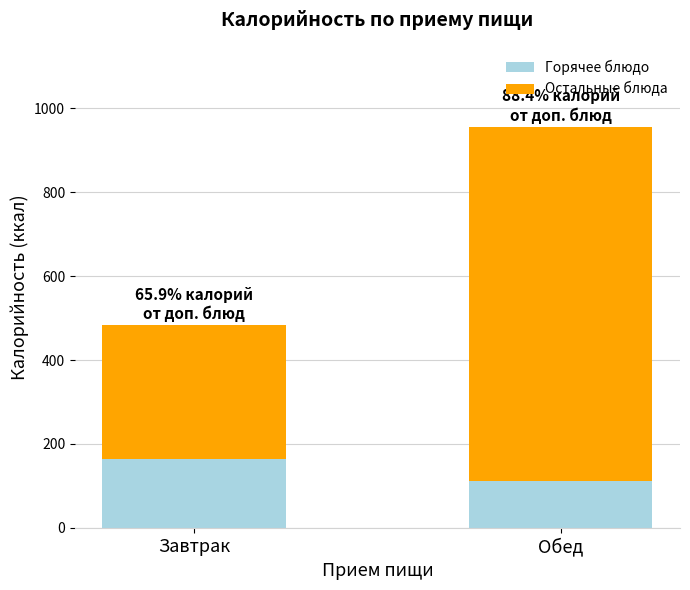

What value does the Горячее блюдо series have at Завтрак?

164.6